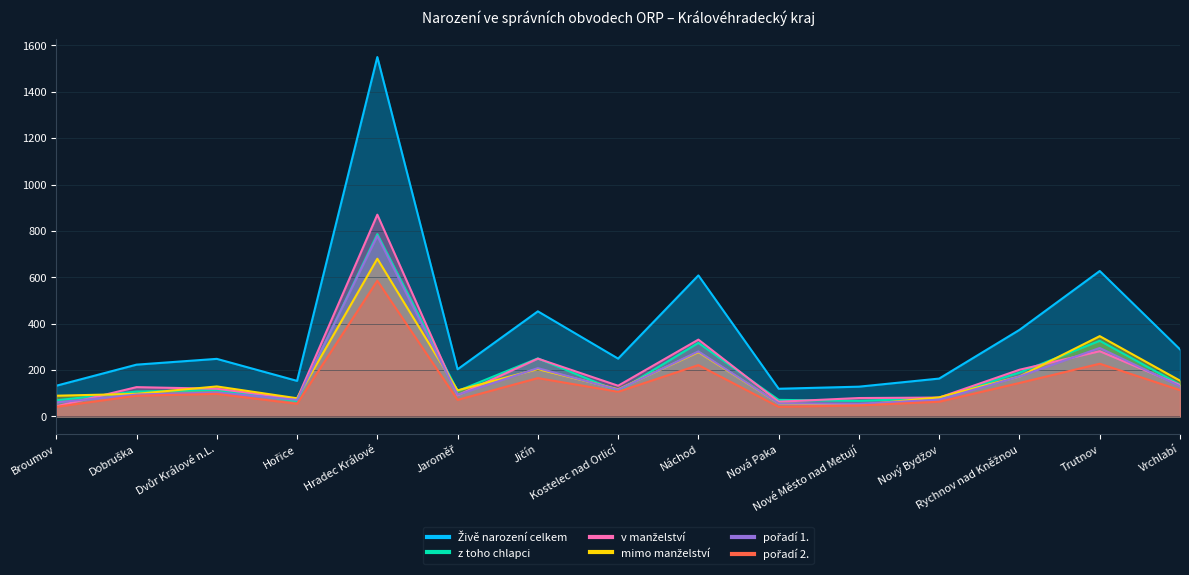

What is the label of the 5th point from the right?

Nové Město nad Metují